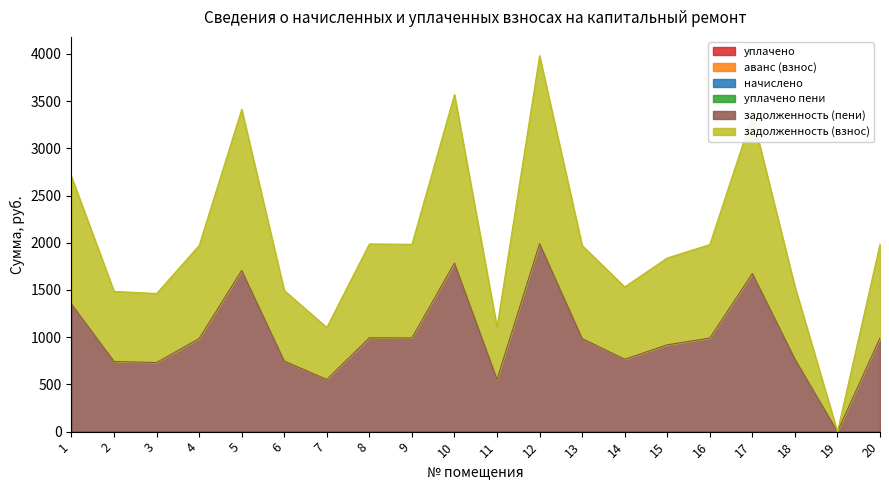

Reading right to left, list all the values displayed in this chart.

задолженность (взнос): 20=992.2	19=0.0	18=768.0	17=1674.8	16=990.6	15=919.5	14=766.4	13=985.8	12=1990.7	11=553.3	10=1784.5	9=992.2	8=993.8	7=551.7	6=747.3	5=1706.6	4=985.8	3=731.4	2=742.5	1=1350.4
задолженность (пени): 20=992.2	19=0.0	18=768.0	17=1674.8	16=990.6	15=919.5	14=766.4	13=985.8	12=1990.7	11=553.3	10=1784.5	9=992.2	8=993.8	7=551.7	6=747.3	5=1706.6	4=985.8	3=731.4	2=742.5	1=1350.4
начислено: 20=0.0	19=0.0	18=0.0	17=0.0	16=0.0	15=0.0	14=0.0	13=0.0	12=0.0	11=0.0	10=0.0	9=0.0	8=0.0	7=0.0	6=0.0	5=0.0	4=0.0	3=0.0	2=0.0	1=0.0
уплачено пени: 20=0.0	19=0.0	18=0.0	17=0.0	16=0.0	15=0.0	14=0.0	13=0.0	12=0.0	11=0.0	10=0.0	9=0.0	8=0.0	7=0.0	6=0.0	5=0.0	4=0.0	3=0.0	2=0.0	1=0.0
аванс (взнос): 20=0.0	19=0.0	18=0.0	17=0.0	16=0.0	15=0.0	14=0.0	13=0.0	12=0.0	11=0.0	10=0.0	9=0.0	8=0.0	7=0.0	6=0.0	5=0.0	4=0.0	3=0.0	2=0.0	1=0.0
уплачено: 20=0.0	19=0.0	18=0.0	17=0.0	16=0.0	15=0.0	14=0.0	13=0.0	12=0.0	11=0.0	10=0.0	9=0.0	8=0.0	7=0.0	6=0.0	5=0.0	4=0.0	3=0.0	2=0.0	1=0.0